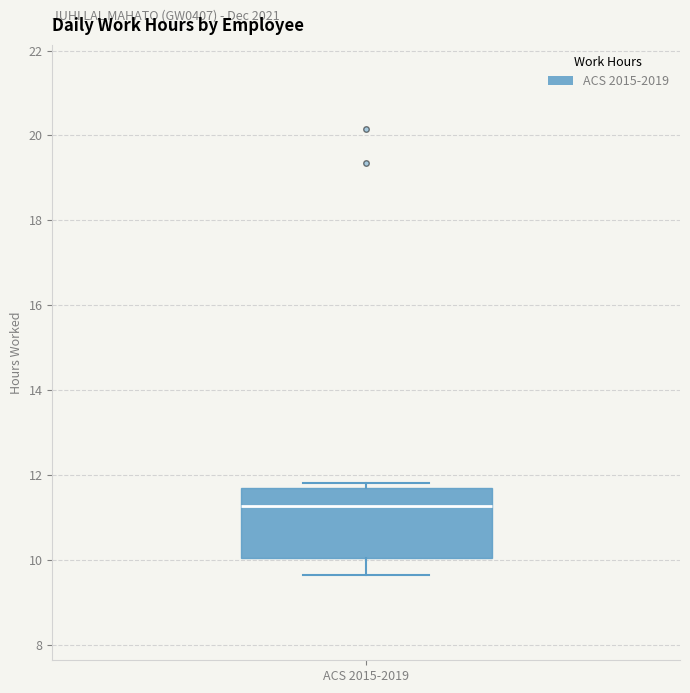

Transcribe this box plot: give where the median line is, the range the box spans, and where the two whiskers end, as read against the y-axis. The values are not printed on the chart, so give them approximately, as read against the axis.

median 11.2, box 10.0 to 11.6, whiskers 9.6 to 11.8